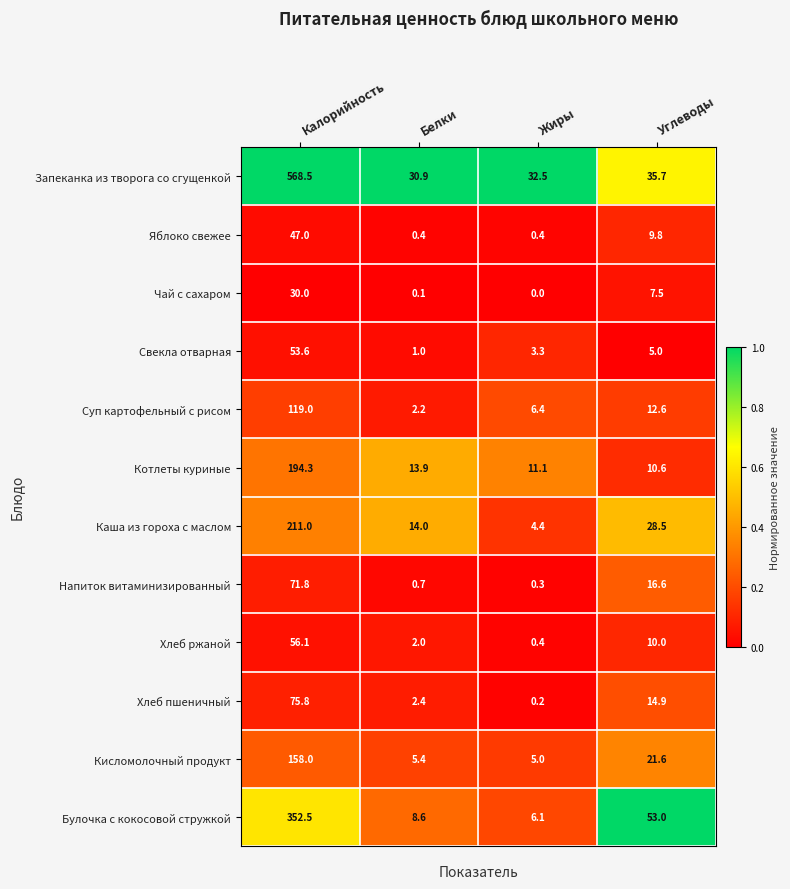

At which category is the sum across all series the highest?

Калорийность